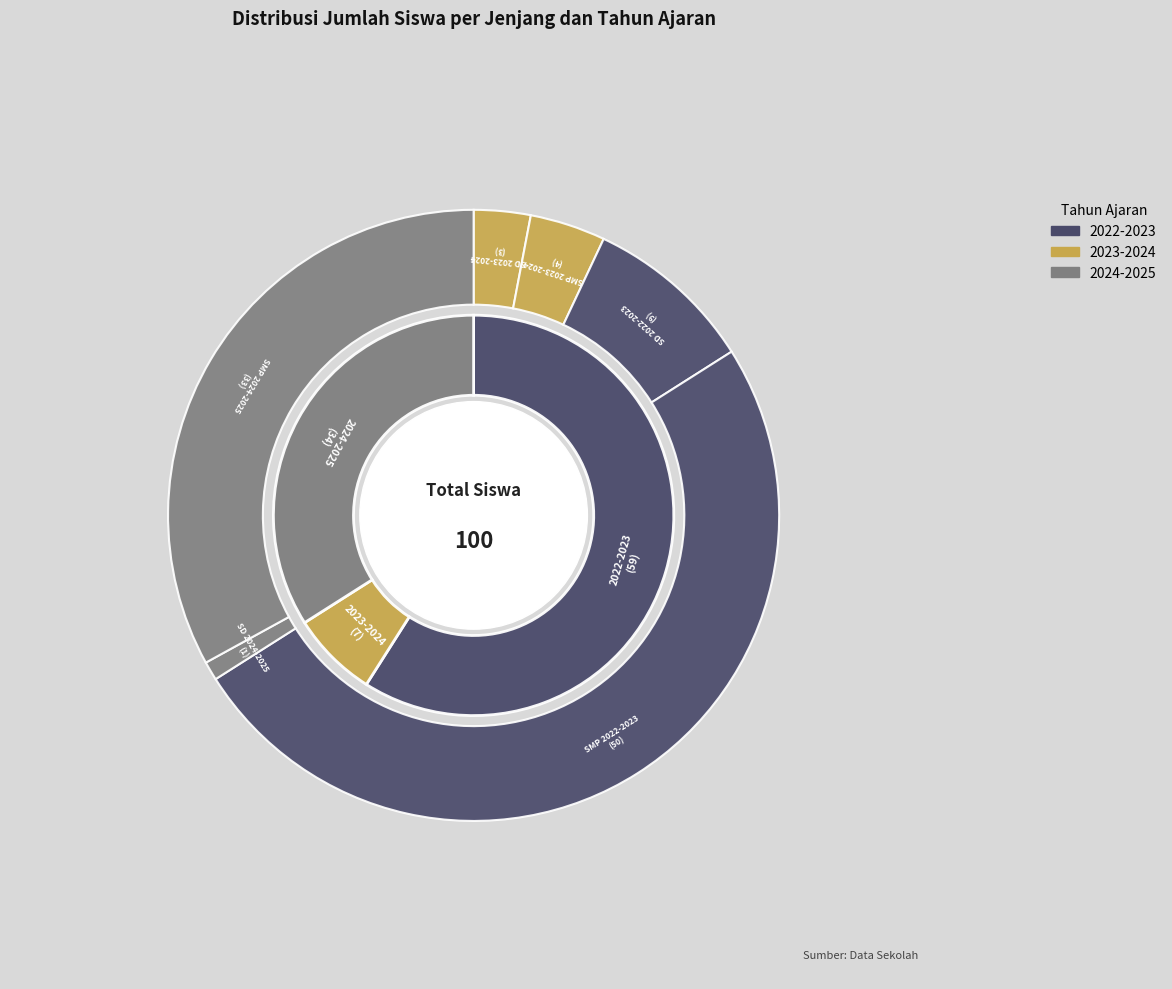

How much of the chart is everything except SD 2022-2023?

91.0%